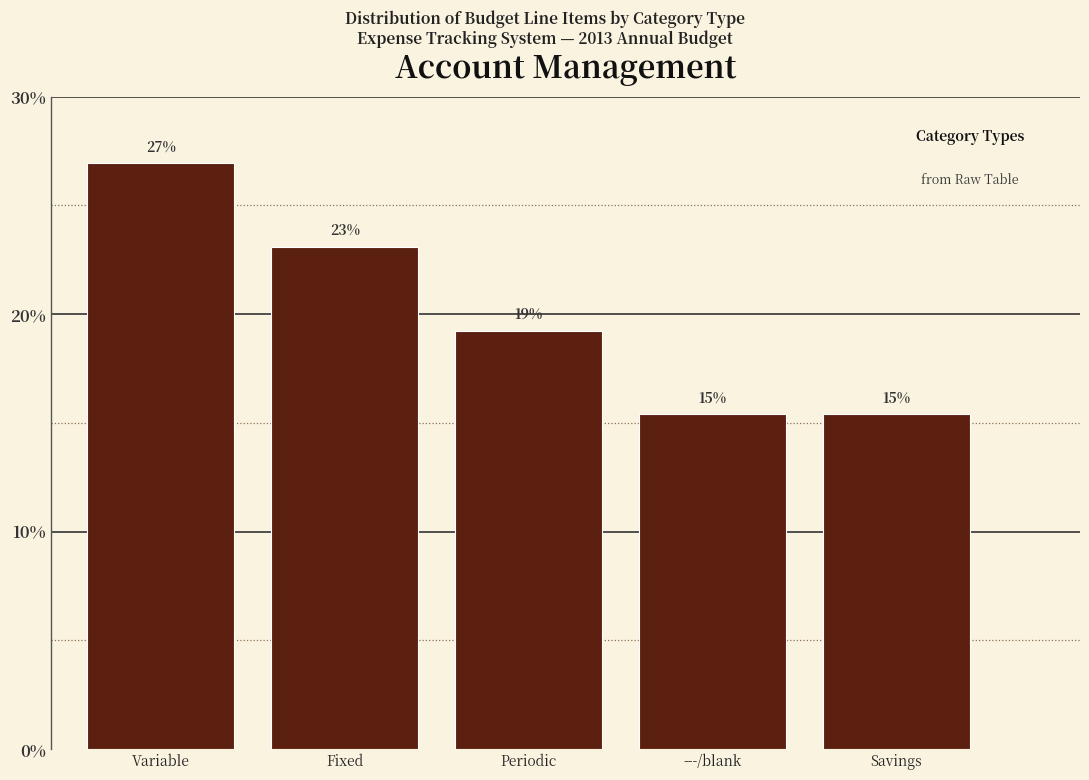

Are the bars horizontal?

No